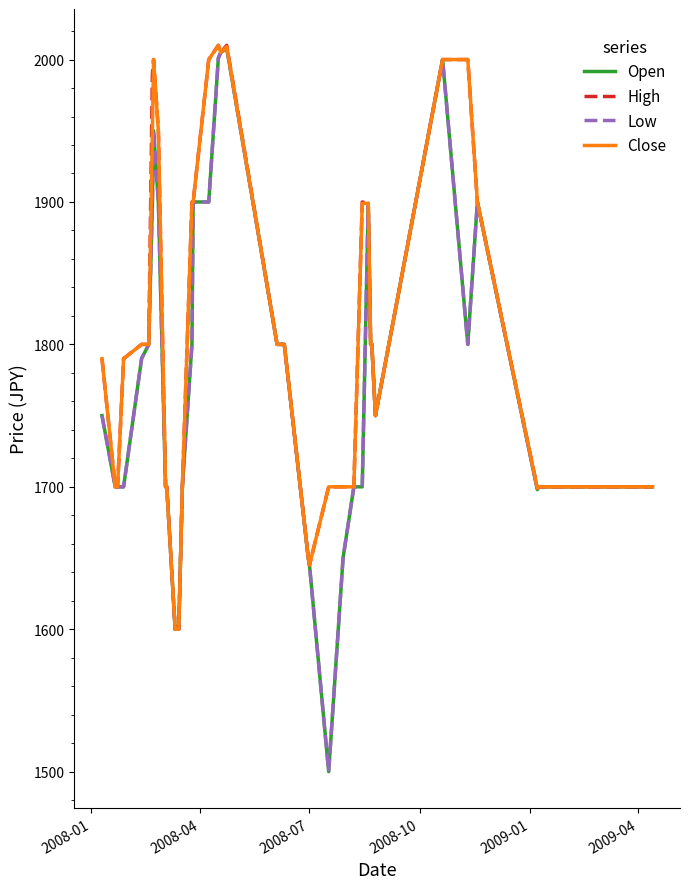

Does the chart display data point markers on the line(s)?

No